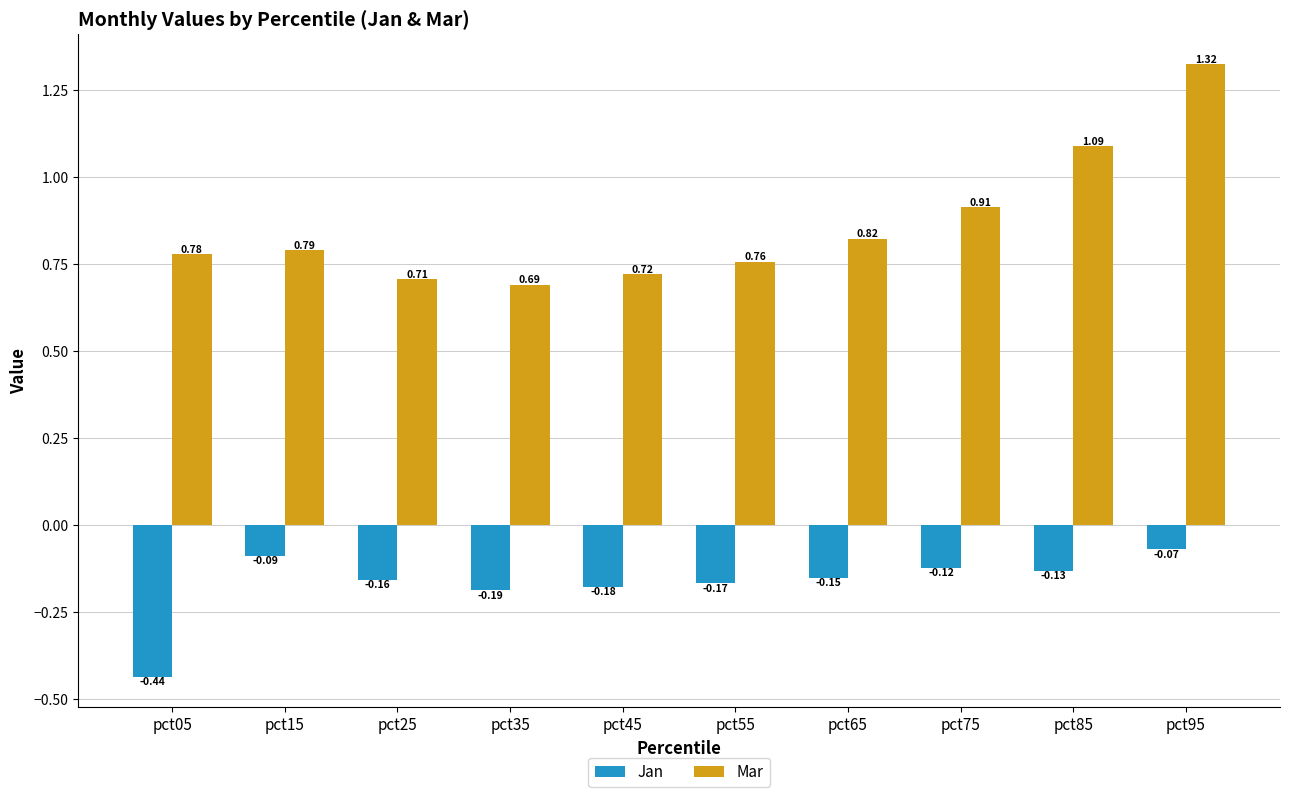

Which series has the widest spread of values?

Mar